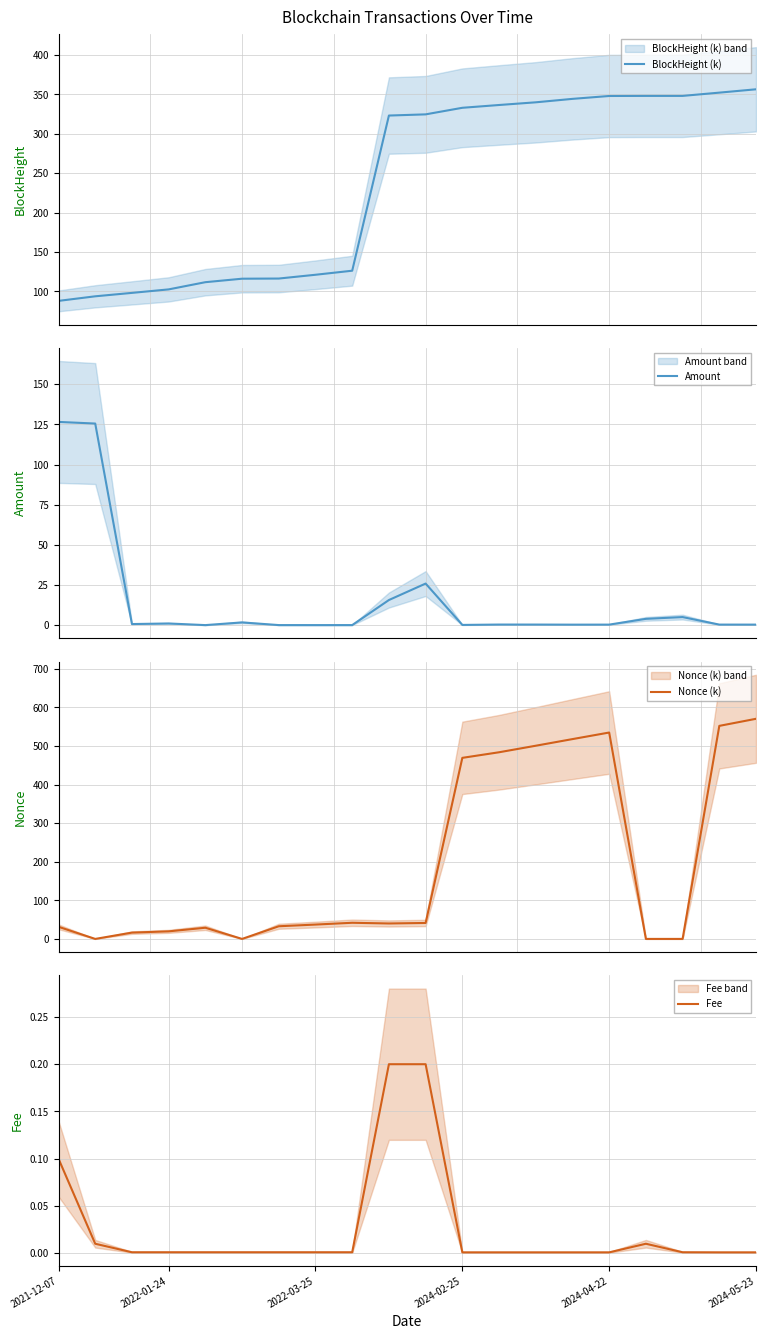

What is the highest value of the BlockHeight (k) series?

356.5